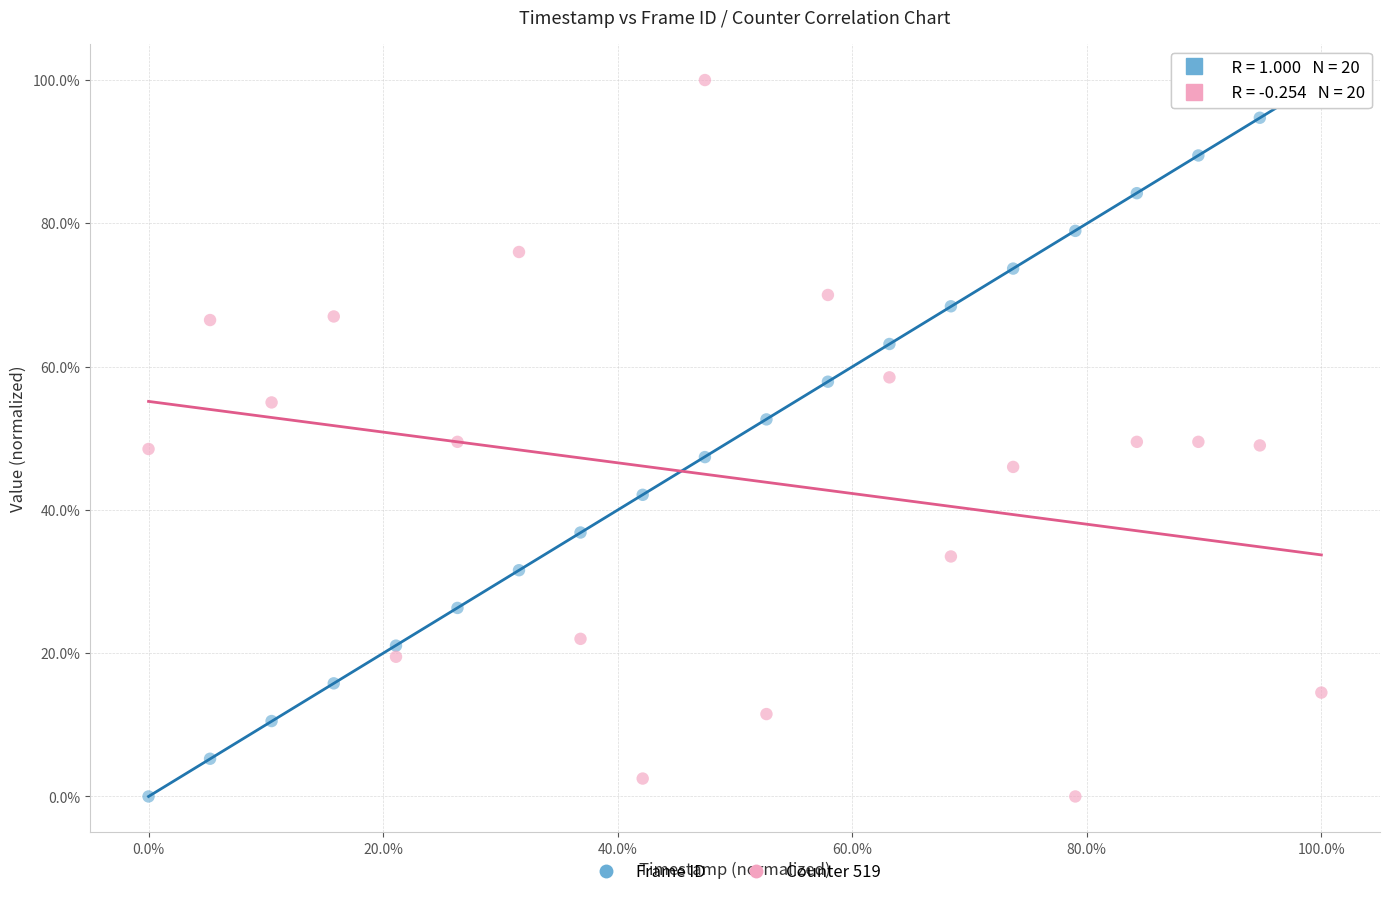

What are all the series names shown in the legend?

Frame ID, Counter 519